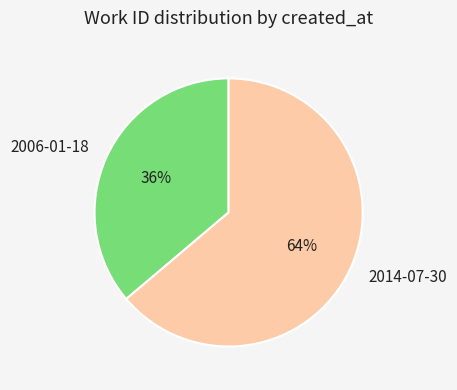

True or false: 2014-07-30 accounts for 50% of the total.

False